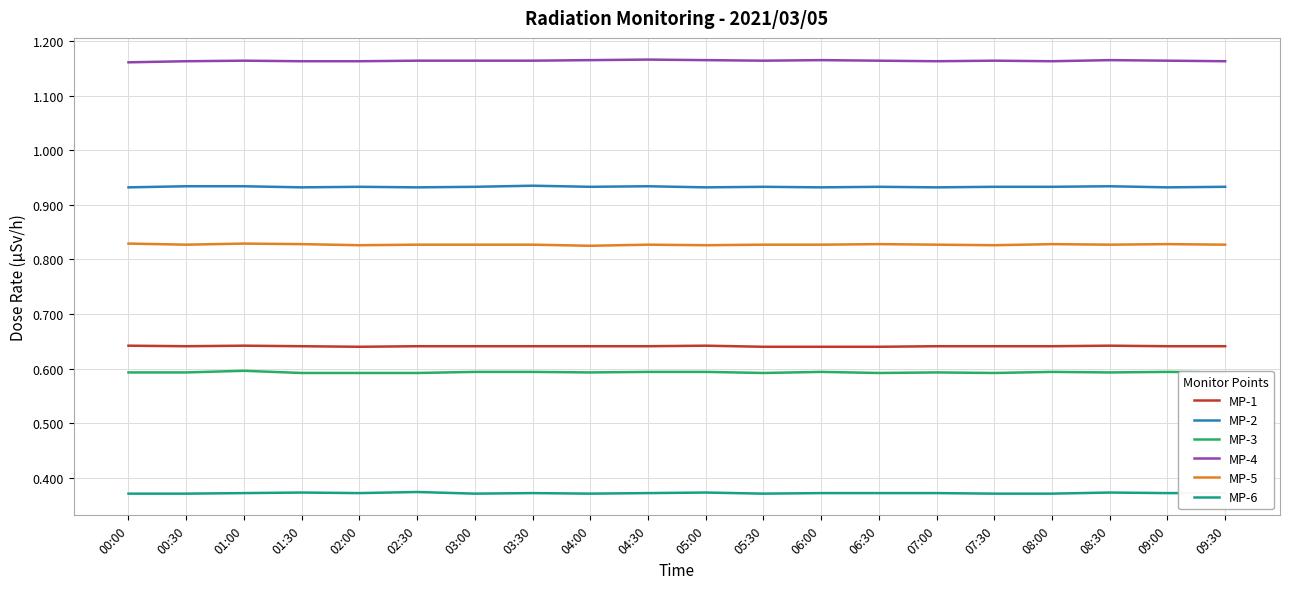

True or false: MP-1 and MP-6 intersect in this chart.

False